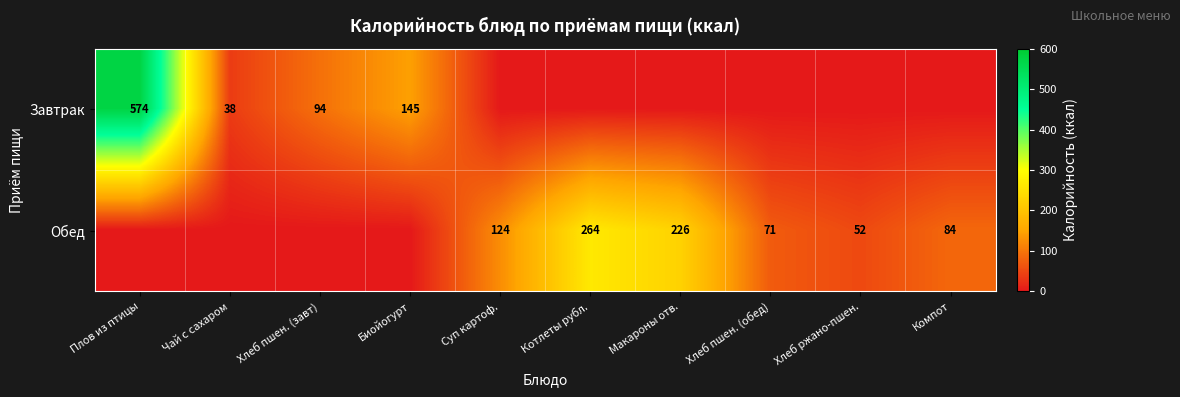

How many series are shown in this chart?

2